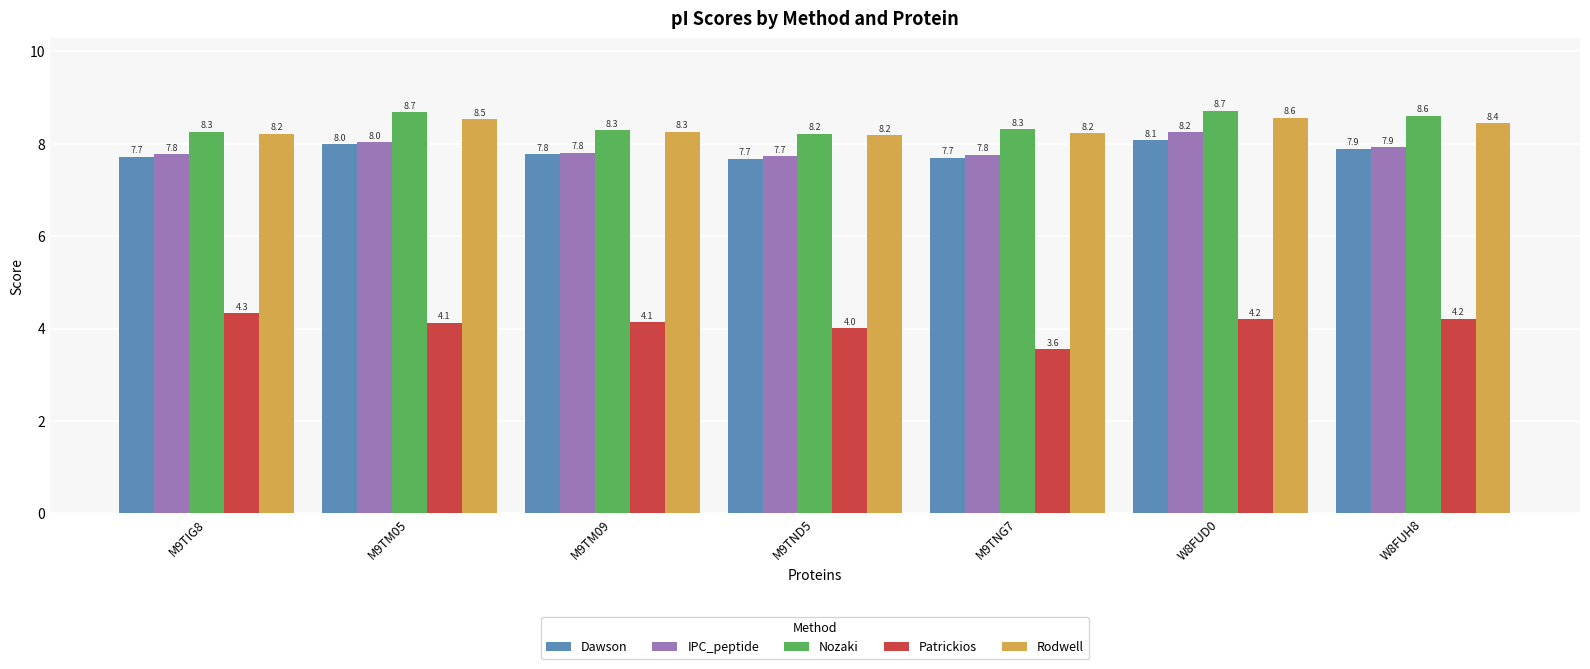

What are all the series names shown in the legend?

Dawson, IPC_peptide, Nozaki, Patrickios, Rodwell